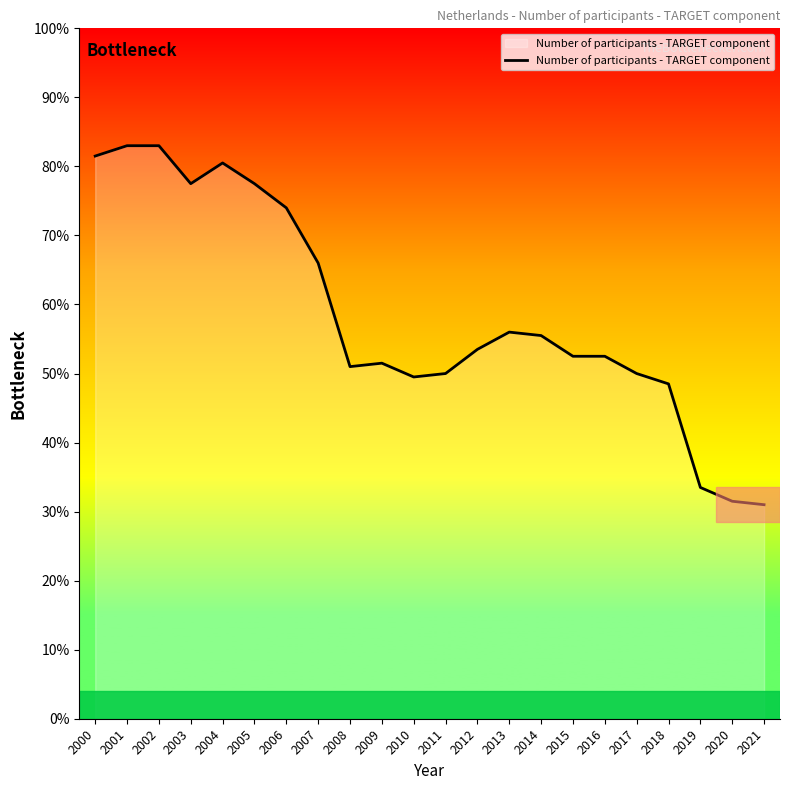

What is the ratio of the value at 2003 to the value at 2014?

1.4